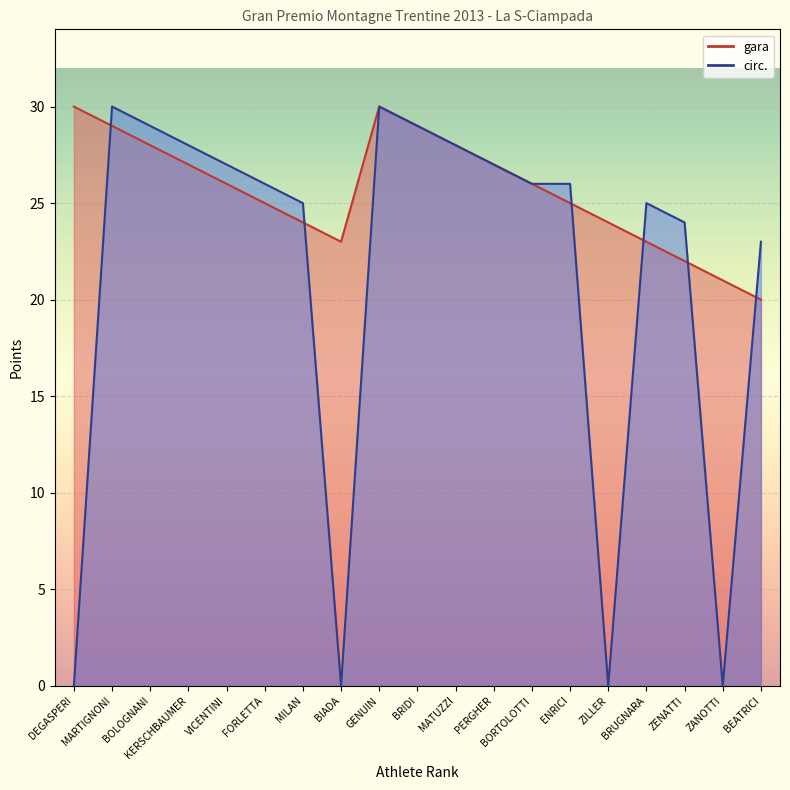

What is the spread (max minus min) of values at BRUGNARA?

2